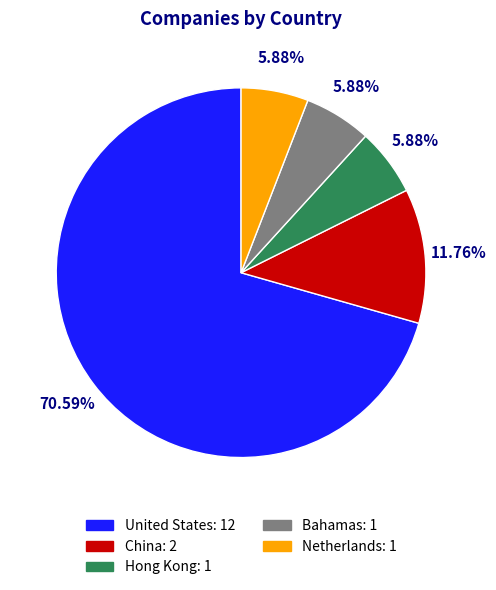

To the nearest percent, what is the difference between the largest and smallest slice percentages?

65%